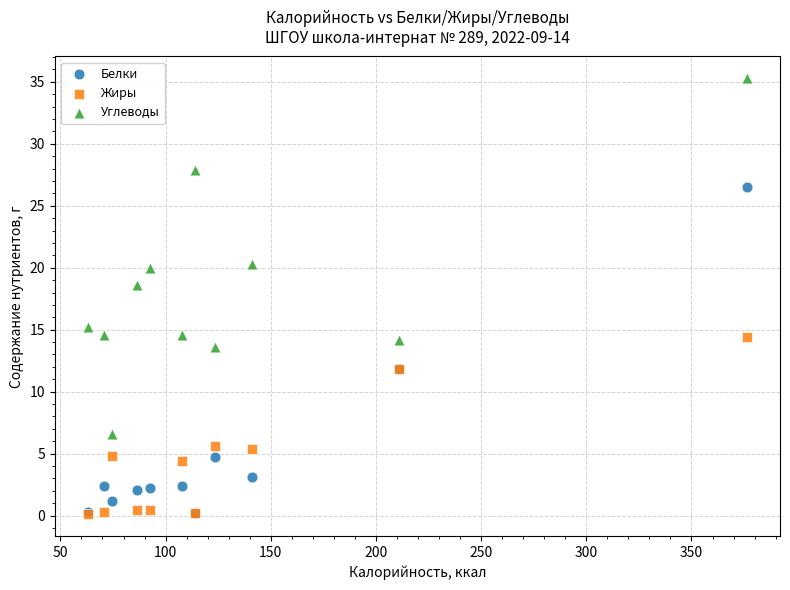

In the Жиры series, what Y value is closest to 7?

5.6